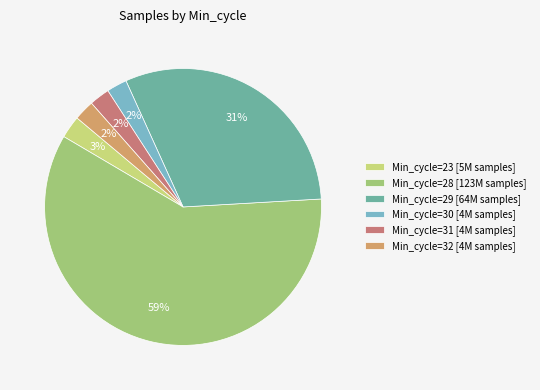

The Min_cycle=23 [5M samples] slice represents 9% of the pie. True or false?

False